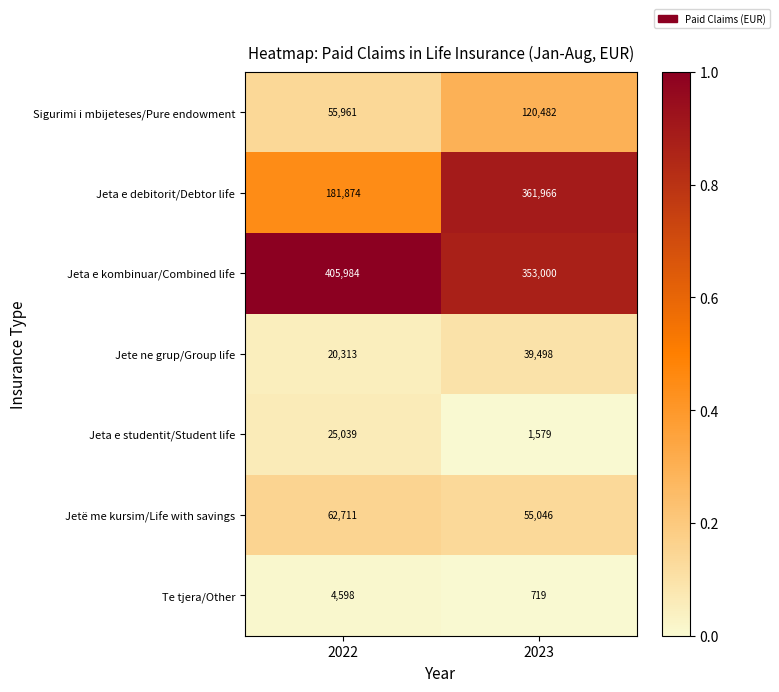

Which series has the largest range (max minus min)?

Jeta e debitorit/Debtor life